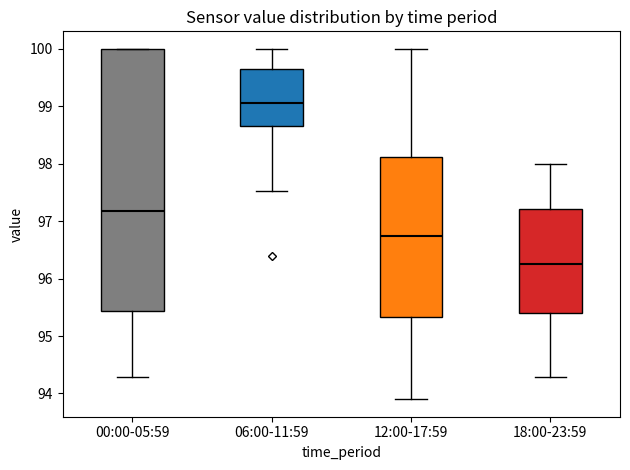

Which box's median line is the lowest?

18:00-23:59